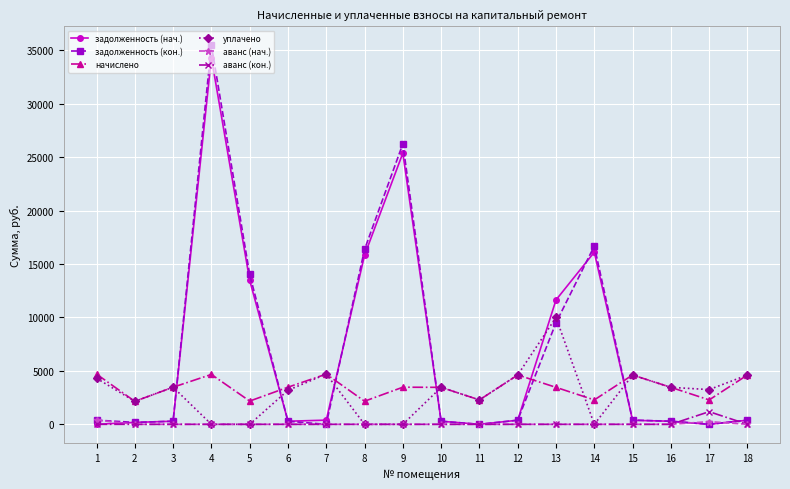

What is the maximum value shown in the chart?

35472.5